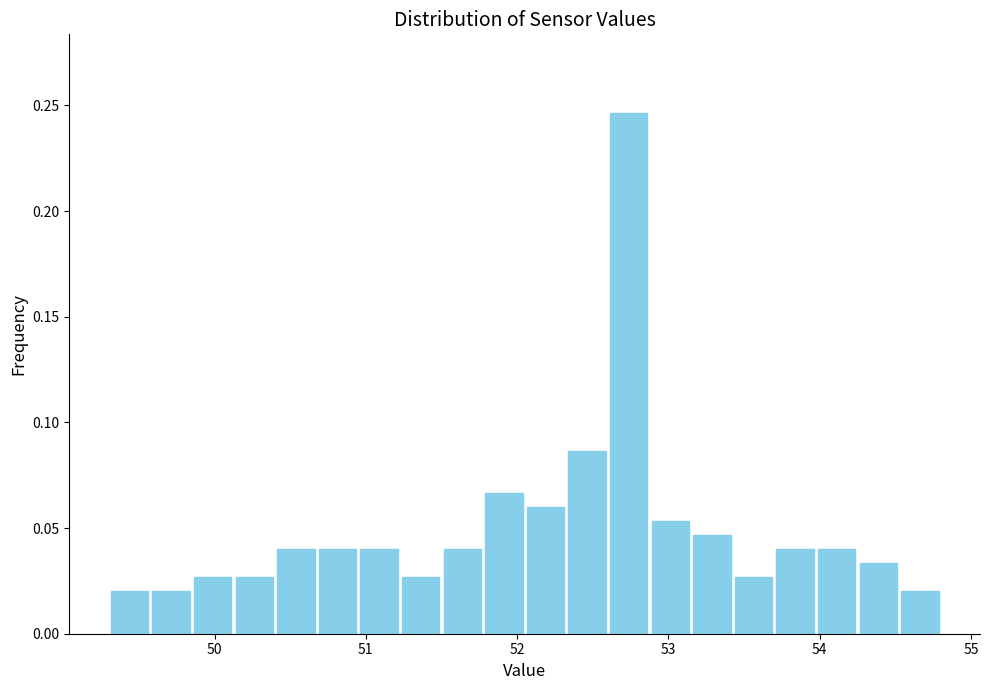

Read against the x-axis, roughly where is the centre of the tallest bar?

52.7